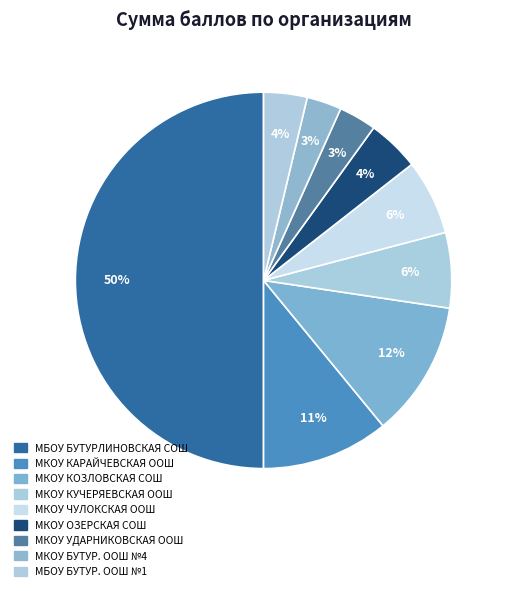

Which has a higher value, МБОУ БУТУРЛИНОВСКАЯ СОШ or МКОУ УДАРНИКОВСКАЯ ООШ?

МБОУ БУТУРЛИНОВСКАЯ СОШ